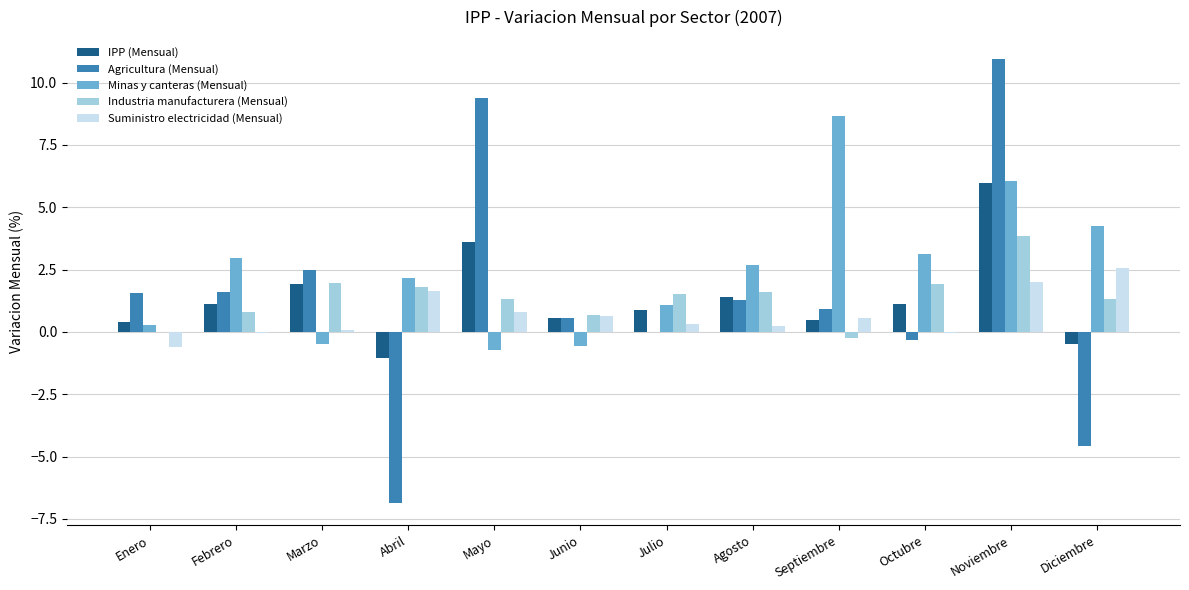

Is the value of Industria manufacturera (Mensual) at Abril greater than the value of Suministro electricidad (Mensual) at Abril?

Yes